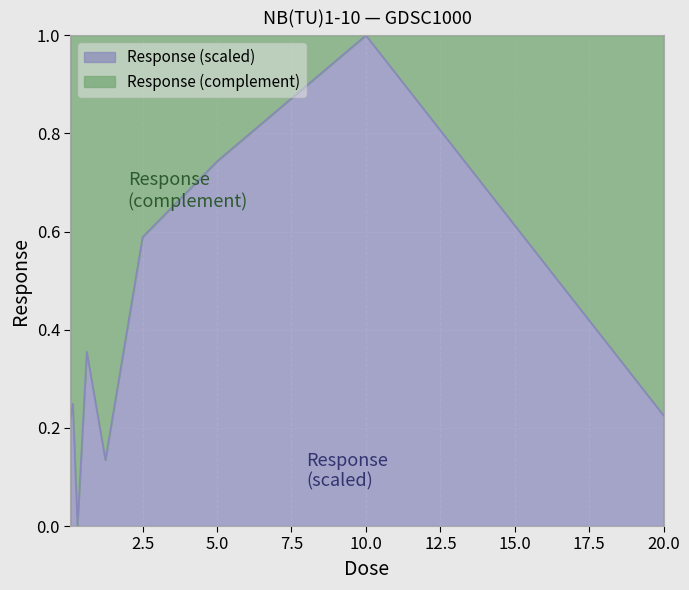

List the labels in order of value, largest first.

10.0, 5.0, 2.5, 0.625, 0.15625, 20.0, 0.078125, 1.25, 0.3125